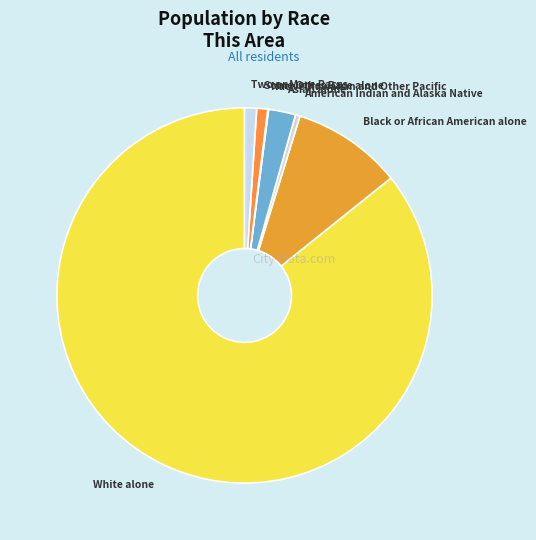

Is it true that Asian alone is 2% of the pie?

True